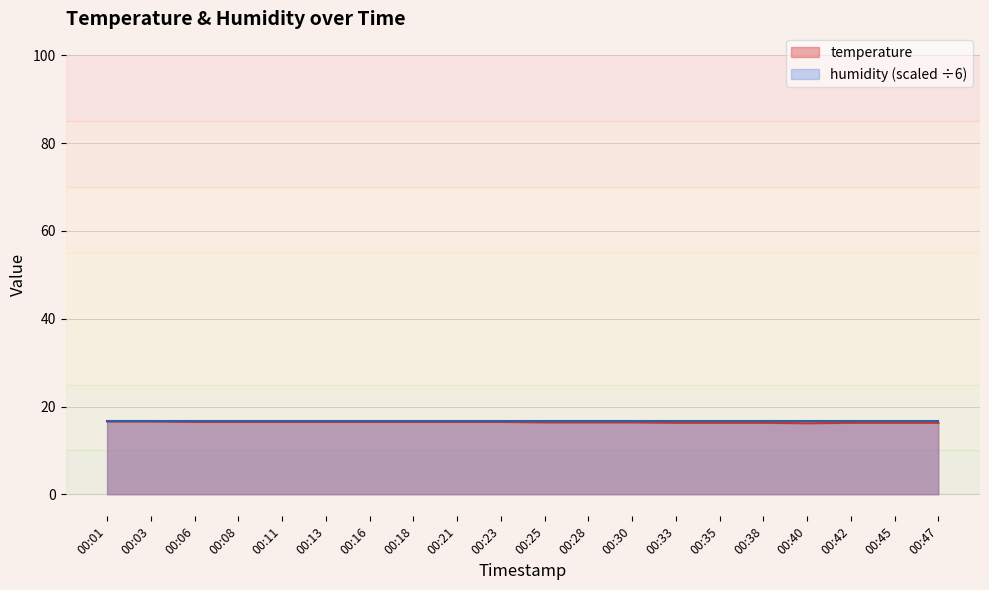

Rank the categories by value from highest to lowest.

00:01, 00:03, 00:06, 00:08, 00:11, 00:13, 00:16, 00:18, 00:21, 00:23, 00:25, 00:28, 00:30, 00:33, 00:35, 00:38, 00:42, 00:45, 00:47, 00:40